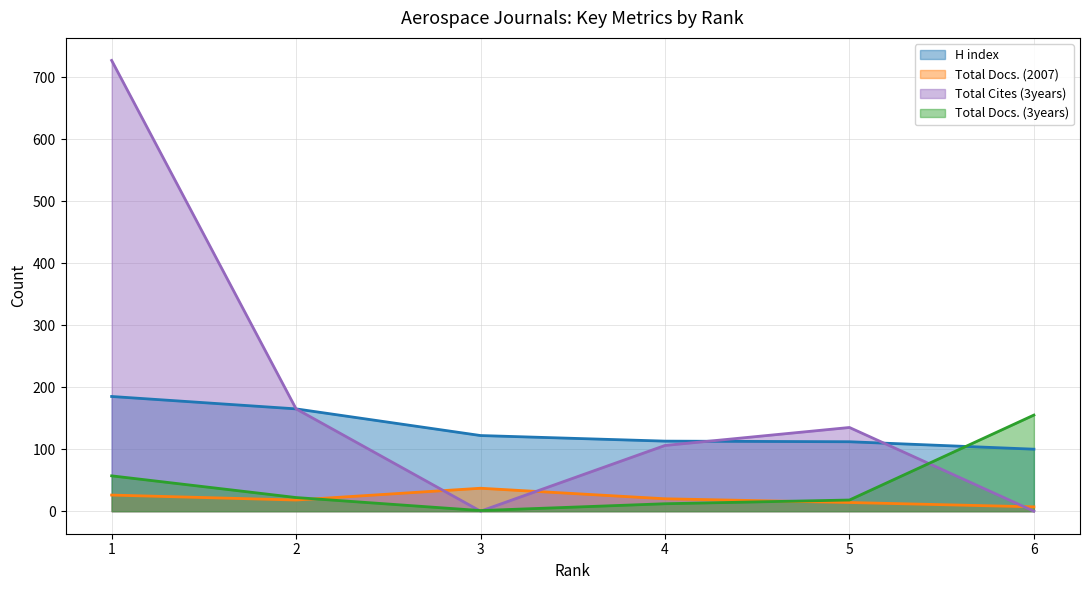

Where does the Total Docs. (3years) series first go above 22?

1